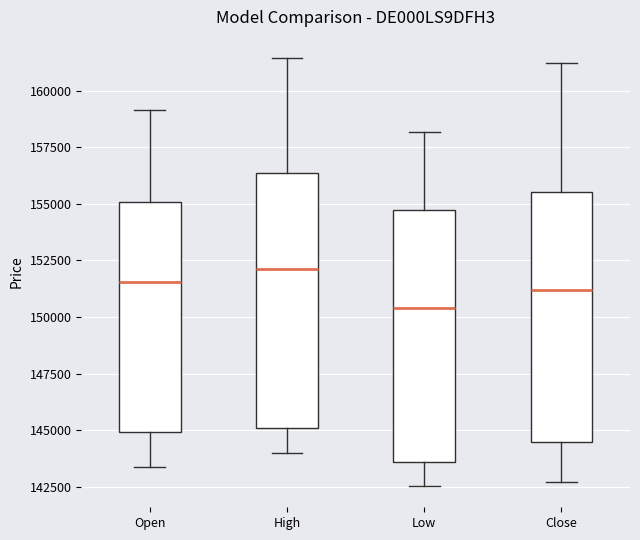

Reading left to right, read every box against the y-axis: the position of its median line, the range the box covers, and the ends of its whiskers. The values are not printed on the chart, so give them approximately, as read against the axis.

Open: median 151500, box 145000 to 155000, whiskers 143500 to 159000
High: median 152000, box 145000 to 156500, whiskers 144000 to 161500
Low: median 150500, box 143500 to 154500, whiskers 142500 to 158000
Close: median 151000, box 144500 to 155500, whiskers 142500 to 161500